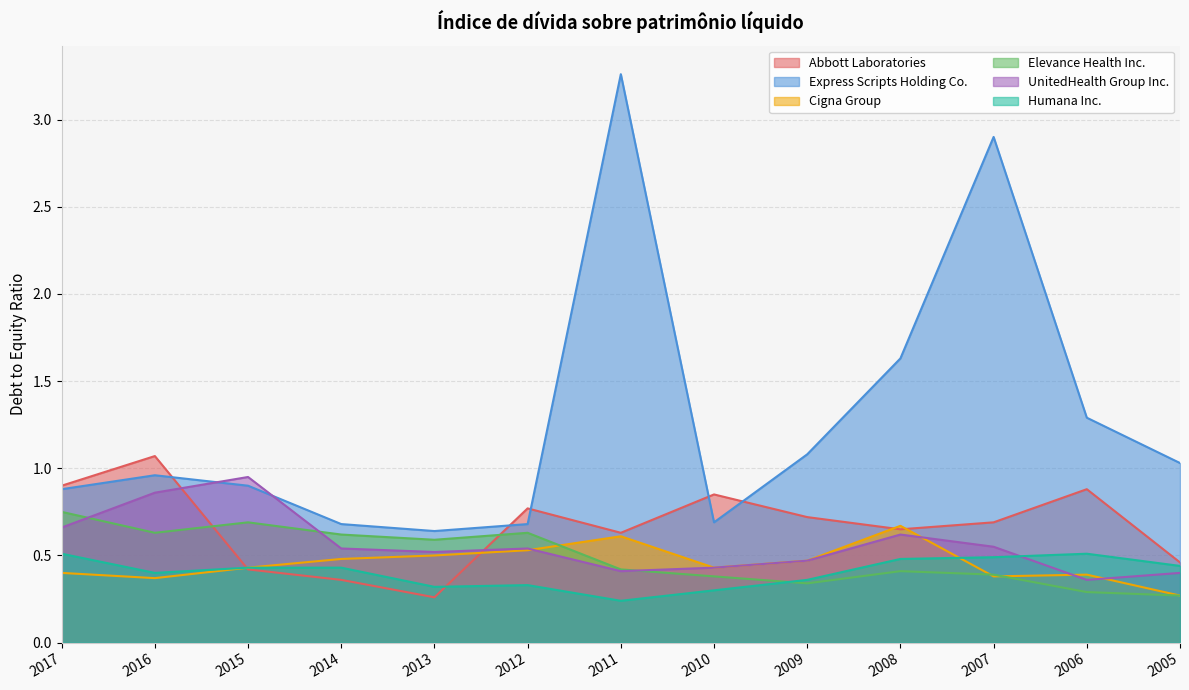

How many lines are shown in the chart?

6